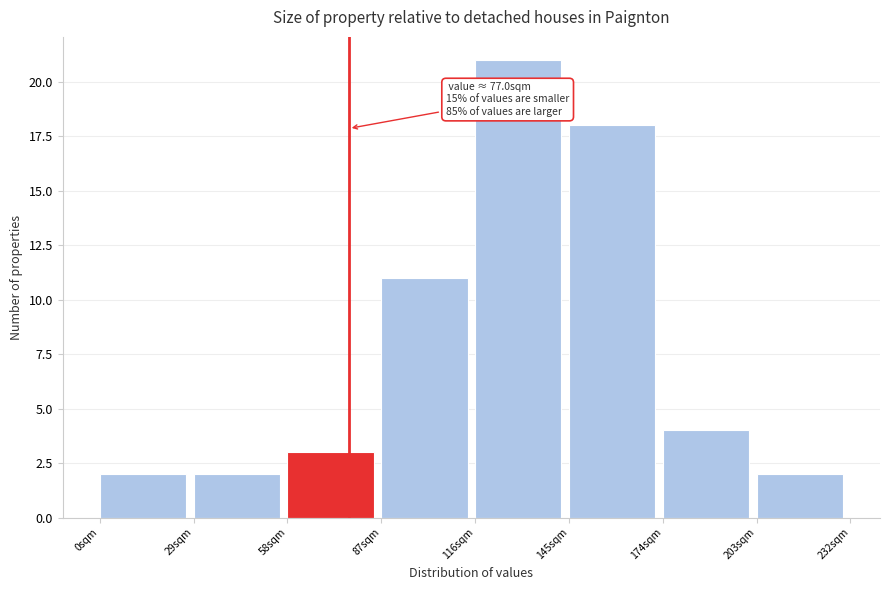

Which range on the x-axis has the tallest bar?

116 to 145